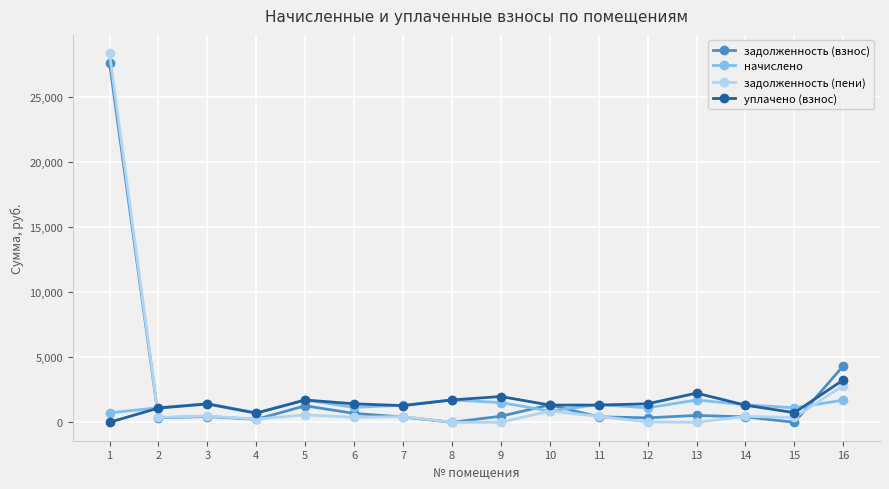

How many values in the задолженность (пени) series exceed 438?

8